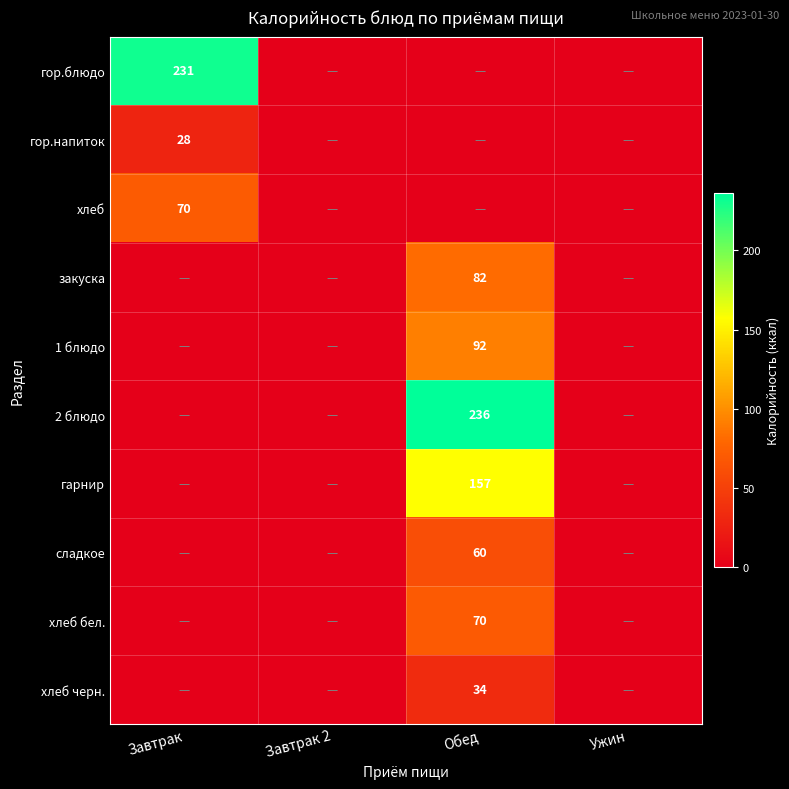

How many positive values does the гарнир series have?

1